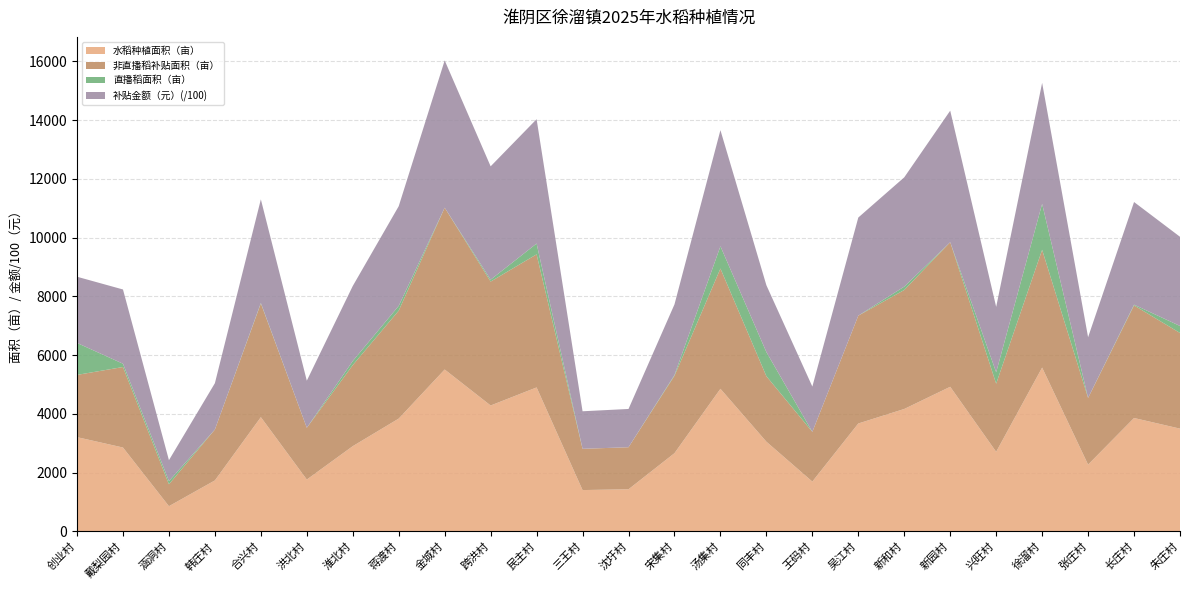

Reading left to right, list all the values displayed in this chart.

水稻种植面积（亩）: 创业村=3206.1	戴梨园村=2852.6	涵洞村=855.3	韩庄村=1733.0	合兴村=3886.6	洪北村=1762.2	淮北村=2899.3	蒋渡村=3837.7	金城村=5508.6	跨洪村=4283.4	民主村=4898.4	三王村=1404.4	沈圩村=1431.3	宋集村=2659.8	汤集村=4851.7	同丰村=3051.1	王码村=1693.3	吴江村=3670.8	新和村=4165.3	新园村=4920.8	兴旺村=2707.1	徐溜村=5574.2	张庄村=2270.6	长庄村=3857.5	朱庄村=3495.5
非直播稻补贴面积（亩）: 创业村=2119.0	戴梨园村=2740.6	涵洞村=745.3	韩庄村=1733.0	合兴村=3870.6	洪北村=1762.2	淮北村=2759.3	蒋渡村=3674.6	金城村=5508.6	跨洪村=4218.4	民主村=4530.6	三王村=1404.4	沈圩村=1431.3	宋集村=2634.8	汤集村=4093.7	同丰村=2229.1	王码村=1693.3	吴江村=3670.8	新和村=4050.3	新园村=4920.8	兴旺村=2318.8	徐溜村=4009.2	张庄村=2270.6	长庄村=3832.5	朱庄村=3257.5
直播稻面积（亩）: 创业村=1087.1	戴梨园村=112.0	涵洞村=110.0	韩庄村=0.0	合兴村=16.0	洪北村=0.0	淮北村=140.0	蒋渡村=163.1	金城村=0.0	跨洪村=65.0	民主村=367.9	三王村=0.0	沈圩村=0.0	宋集村=25.0	汤集村=758.0	同丰村=822.0	王码村=0.0	吴江村=0.0	新和村=115.0	新园村=0.0	兴旺村=388.3	徐溜村=1565.0	张庄村=0.0	长庄村=25.0	朱庄村=238.0
补贴金额（元）: 创业村=225441.4	戴梨园村=252758.2	涵洞村=71118.7	韩庄村=157701.2	合兴村=352707.3	洪北村=160360.2	淮北村=255295.4	蒋渡村=339281.6	金城村=501278.0	跨洪村=385825.3	民主村=423316.5	三王村=127797.7	沈圩村=130251.9	宋集村=240515.0	汤集村=395264.0	同丰村=227507.2	王码村=154087.6	吴江村=334041.0	新和村=372023.7	新园村=447795.5	兴旺村=222661.9	徐溜村=411788.1	张庄村=206627.3	长庄村=349510.2	朱庄村=303571.6